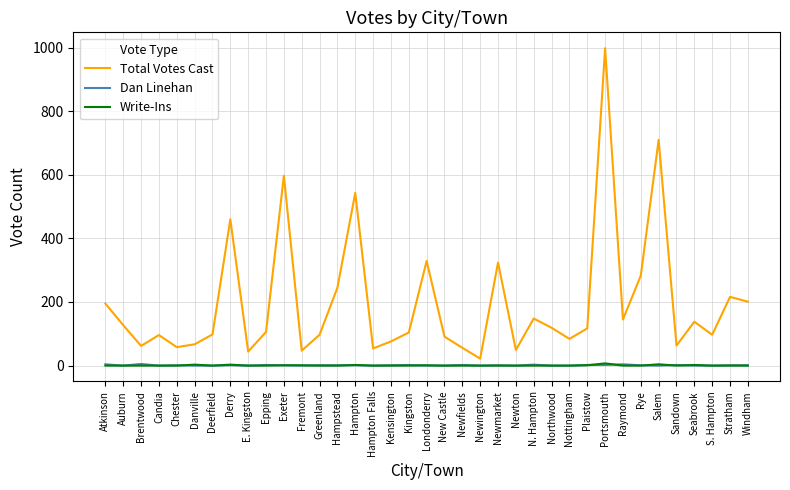

At how many categories does at least one series exceed 413?

5